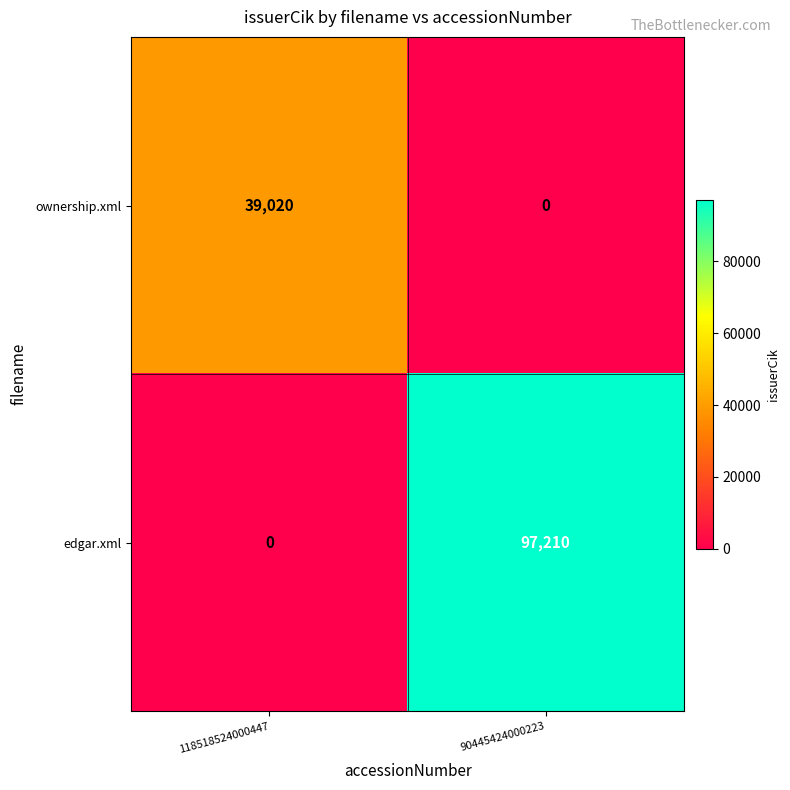

At how many categories does at least one series exceed 31951?

2